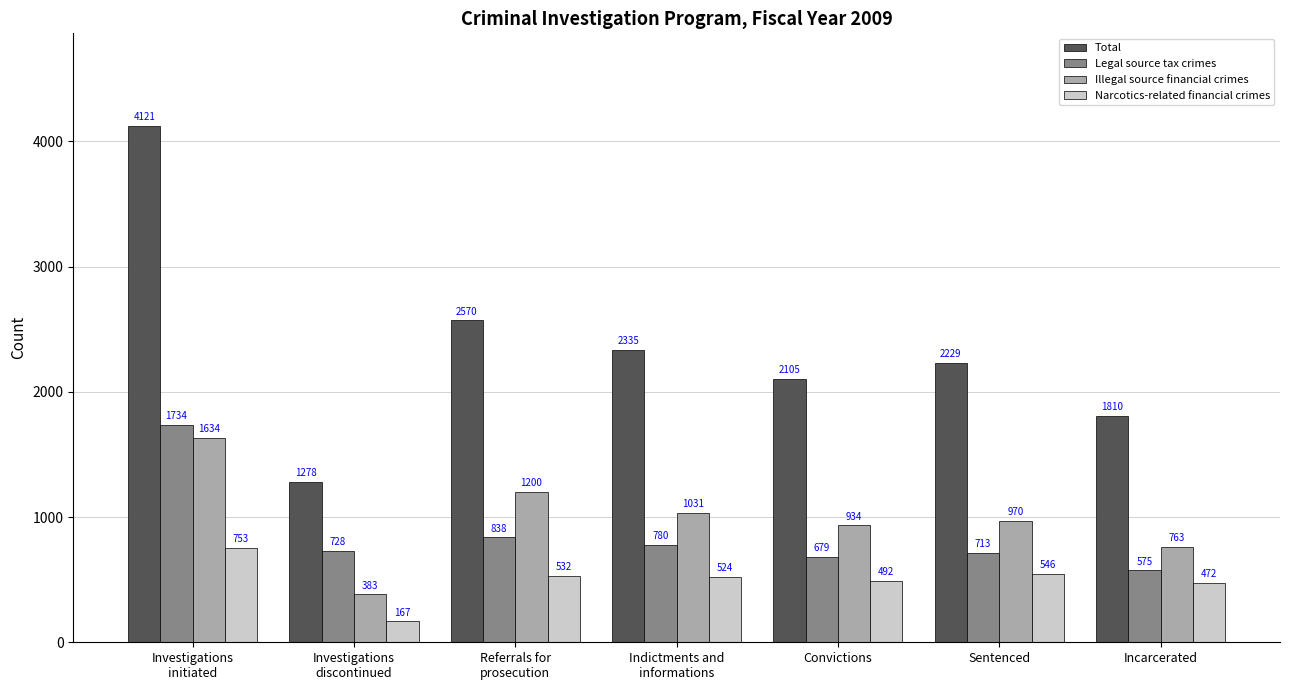

What is the maximum value shown in the chart?

4121